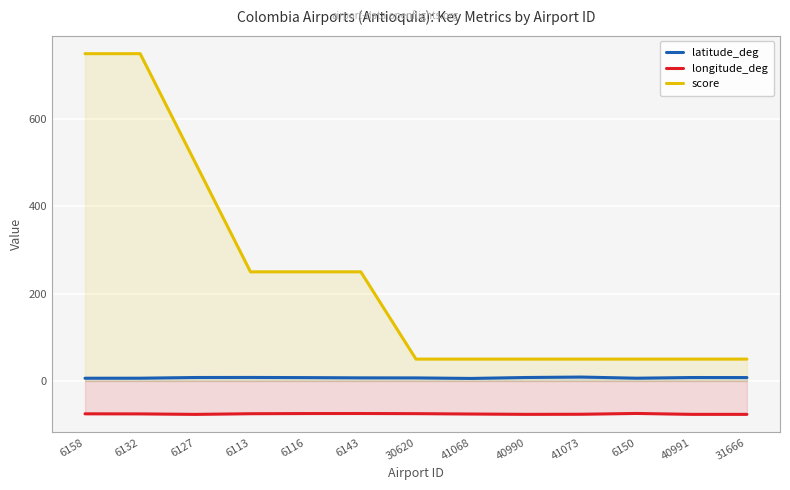

The value of score at 6158 is 750.0. True or false?

True